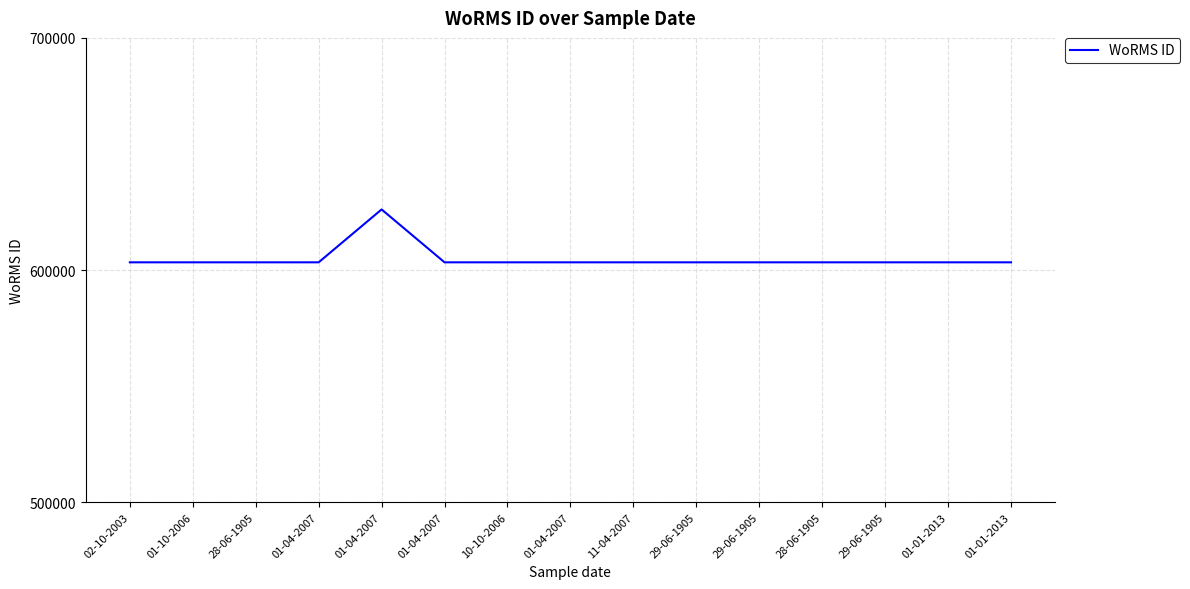

Is this an area chart (filled region under the line)?

No